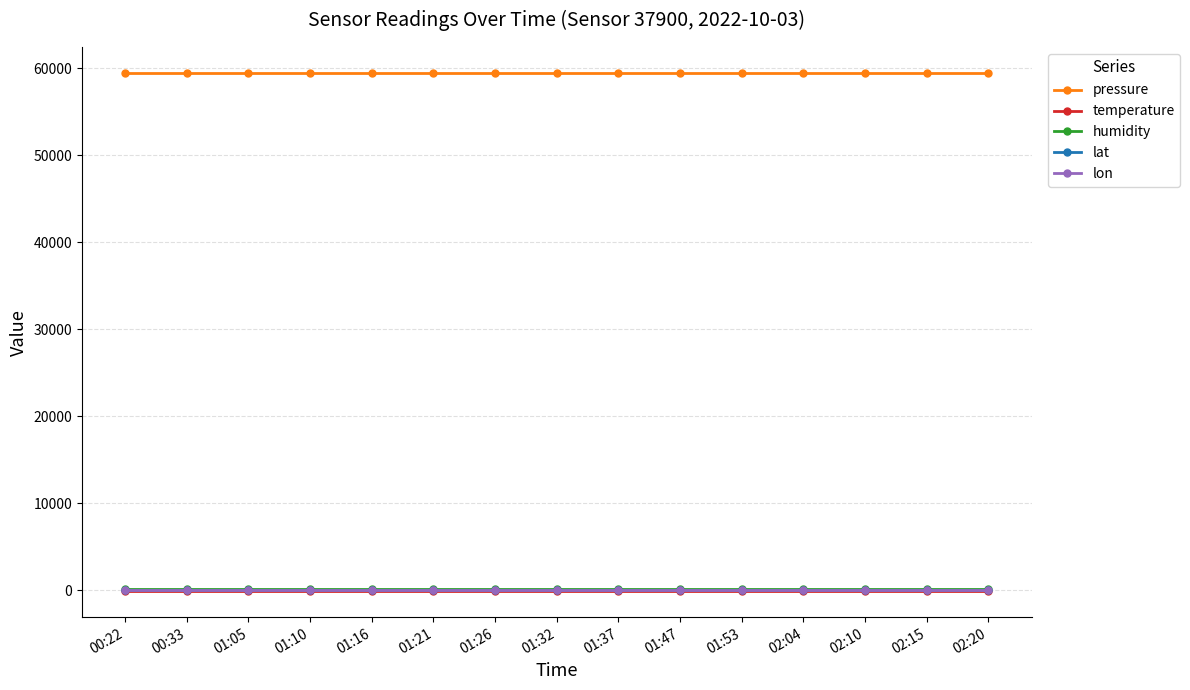

Is this an area chart (filled region under the line)?

No